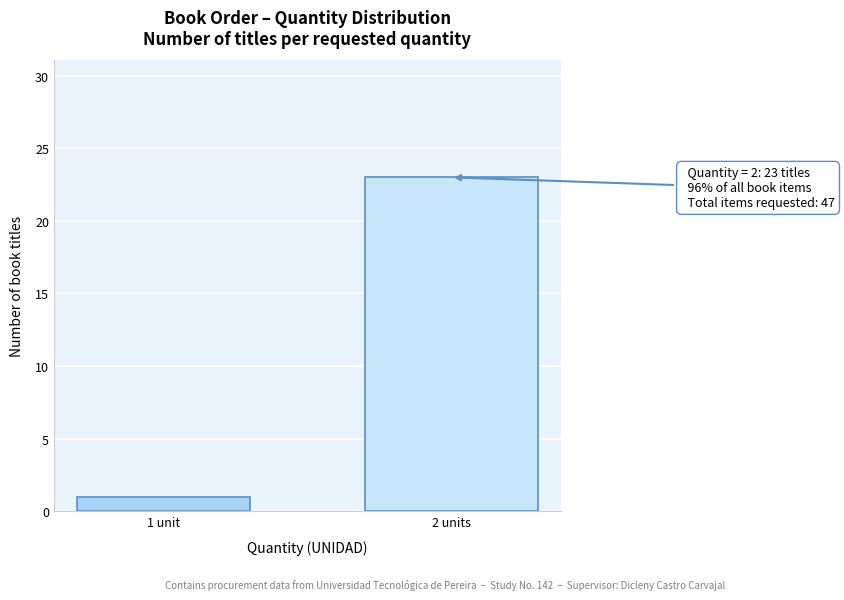

Reading left to right, what are all the values shown in this chart?

1	23